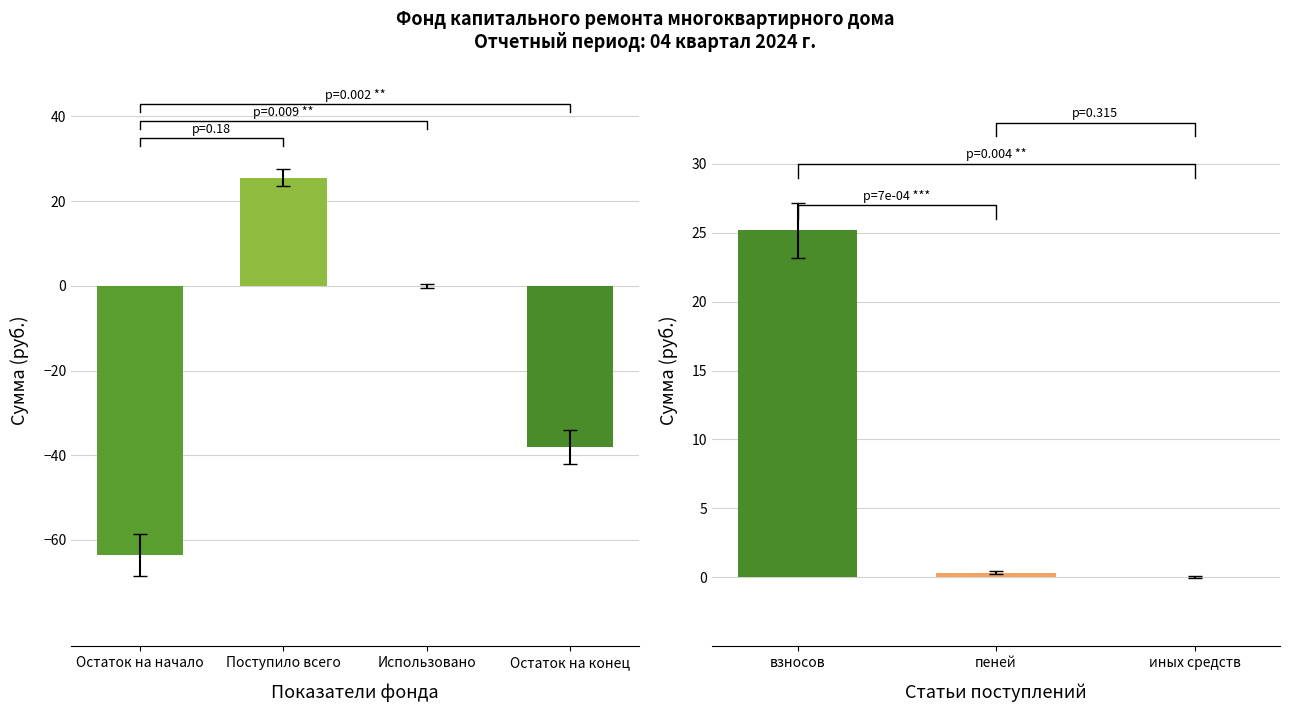

Are the bars horizontal?

No